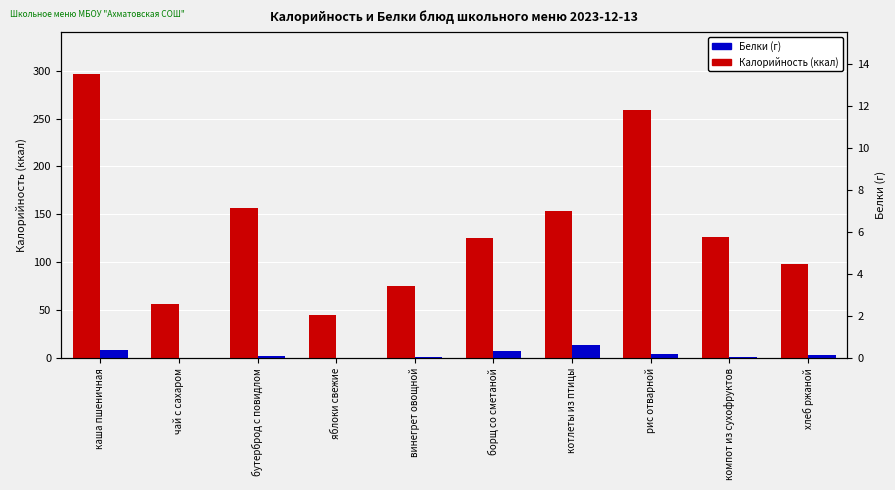

How many series are shown in this chart?

2